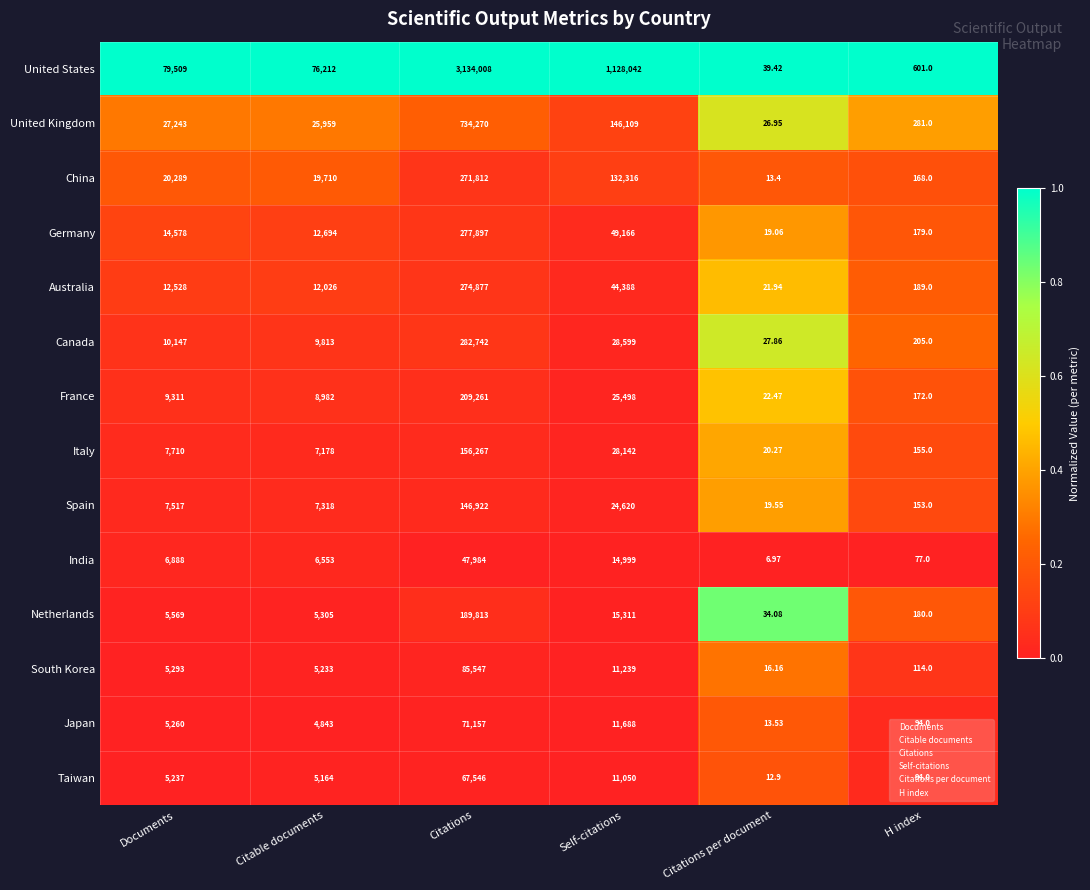

Which series changed the most between Documents and Citations?

United States